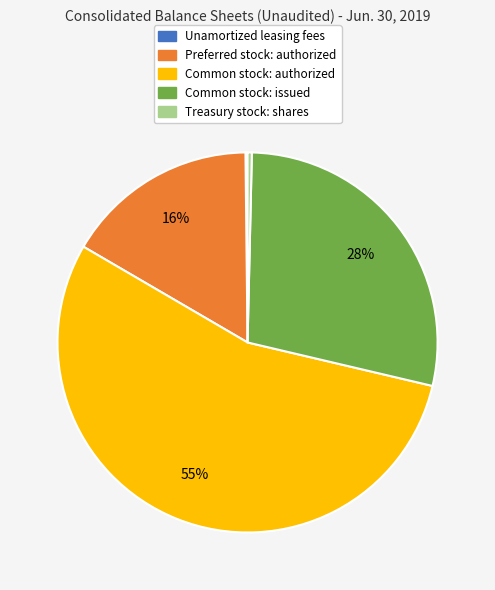

Is there a majority slice in this chart?

Yes